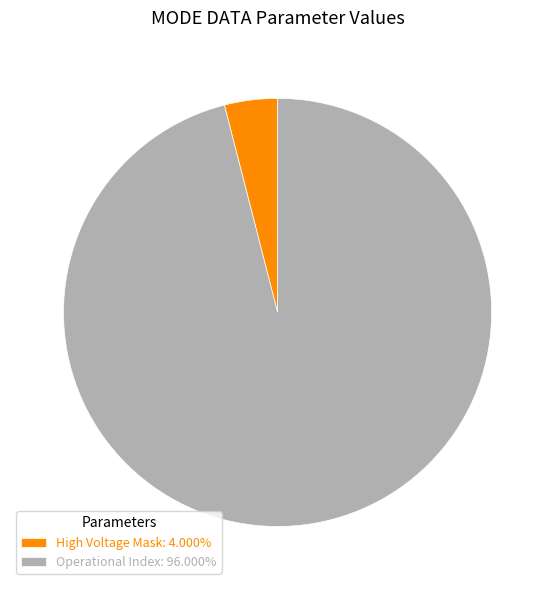

Combined, do High Voltage Mask: 4.000% and Operational Index: 96.000% account for over 50%?

Yes